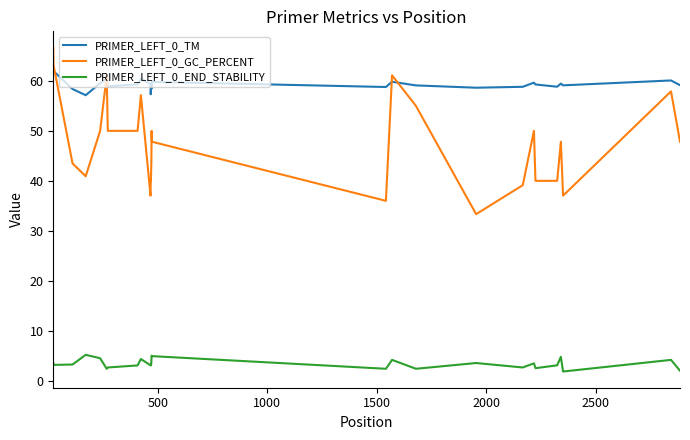

Rank the series by their average value, from lowest to highest.

PRIMER_LEFT_0_END_STABILITY, PRIMER_LEFT_0_GC_PERCENT, PRIMER_LEFT_0_TM